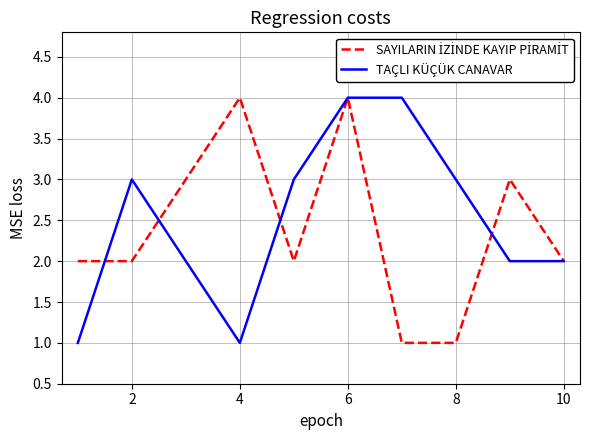

What is the maximum value for TAÇLI KÜÇÜK CANAVAR?

4